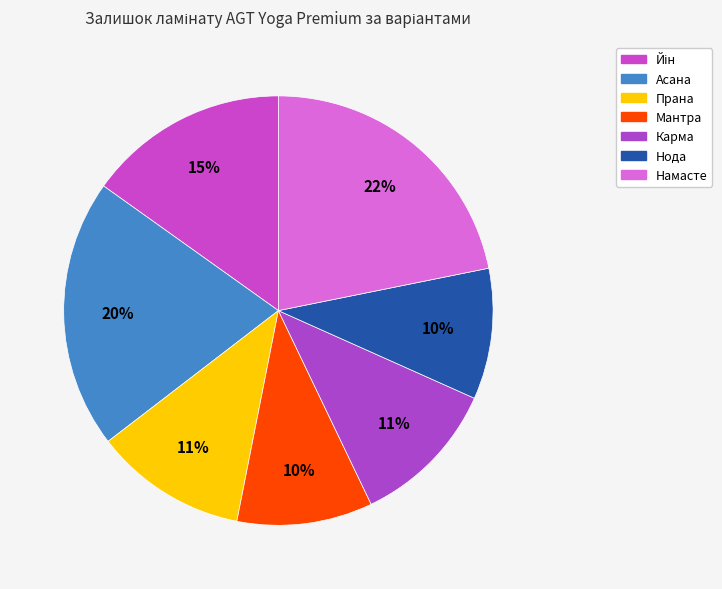

Approximately how many times larger is the value at Намасте compared to Асана?

1.1